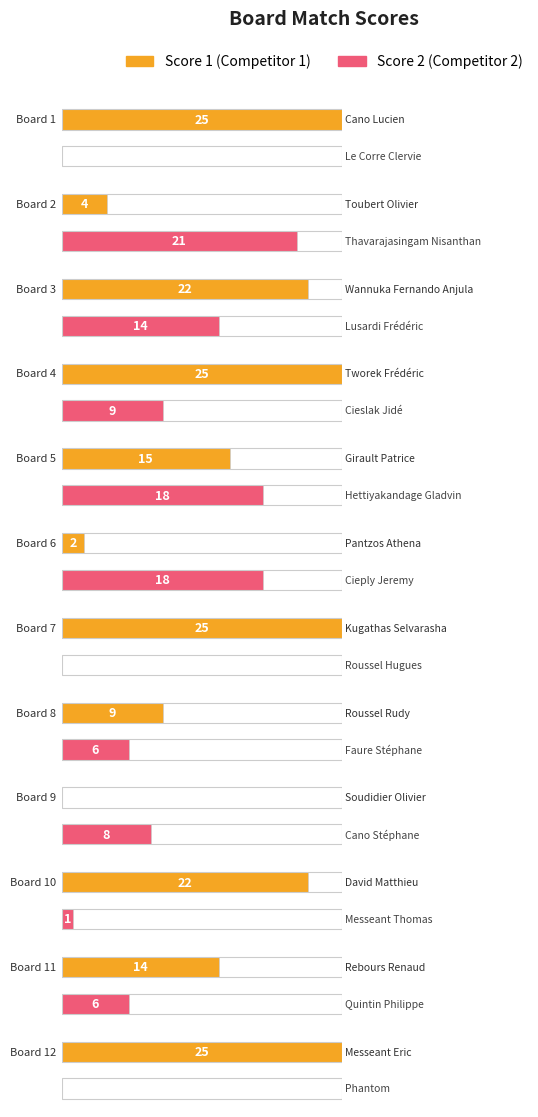

Which series has the largest range (max minus min)?

Score 1